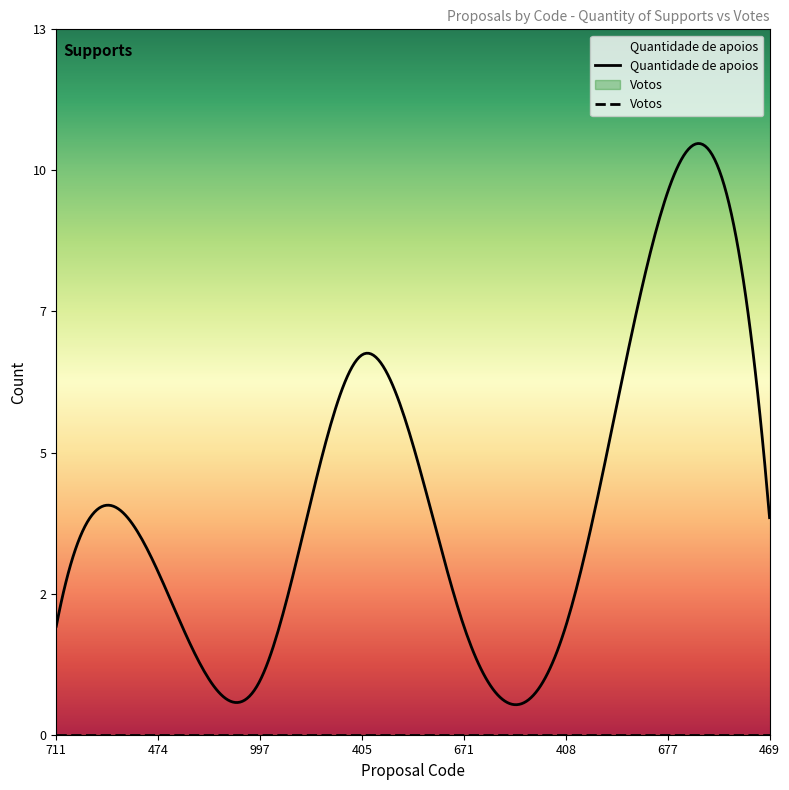

Which series has the largest total across all categories?

Quantidade de apoios